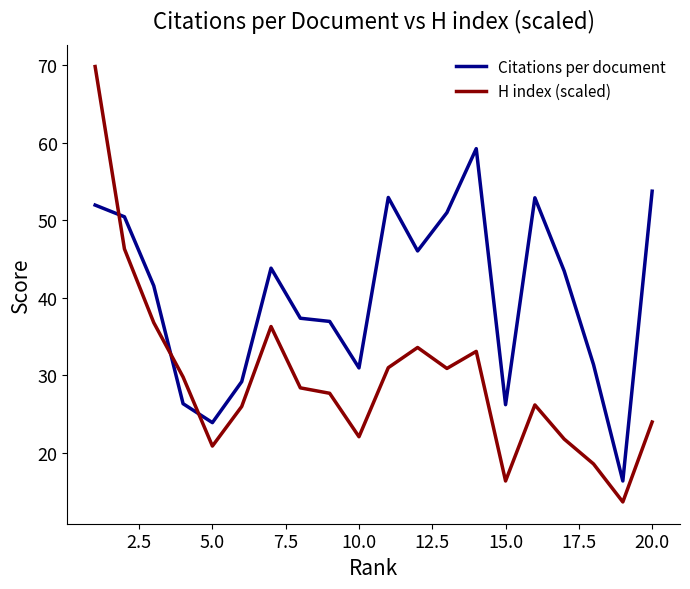

What is the average value of the H index (scaled) series?

29.7